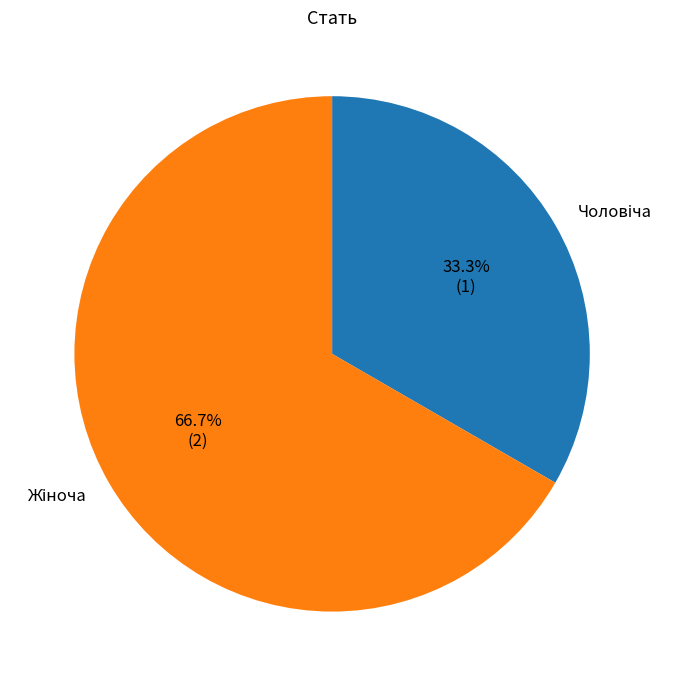

Does any single category account for the majority?

Yes